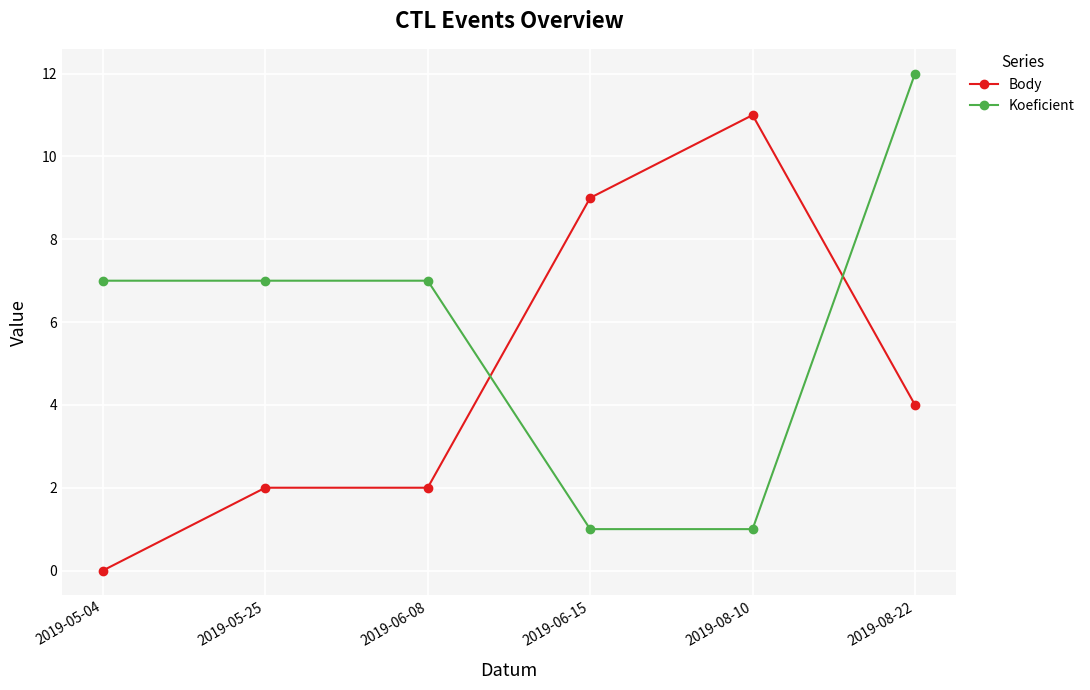

How many lines are shown in the chart?

2